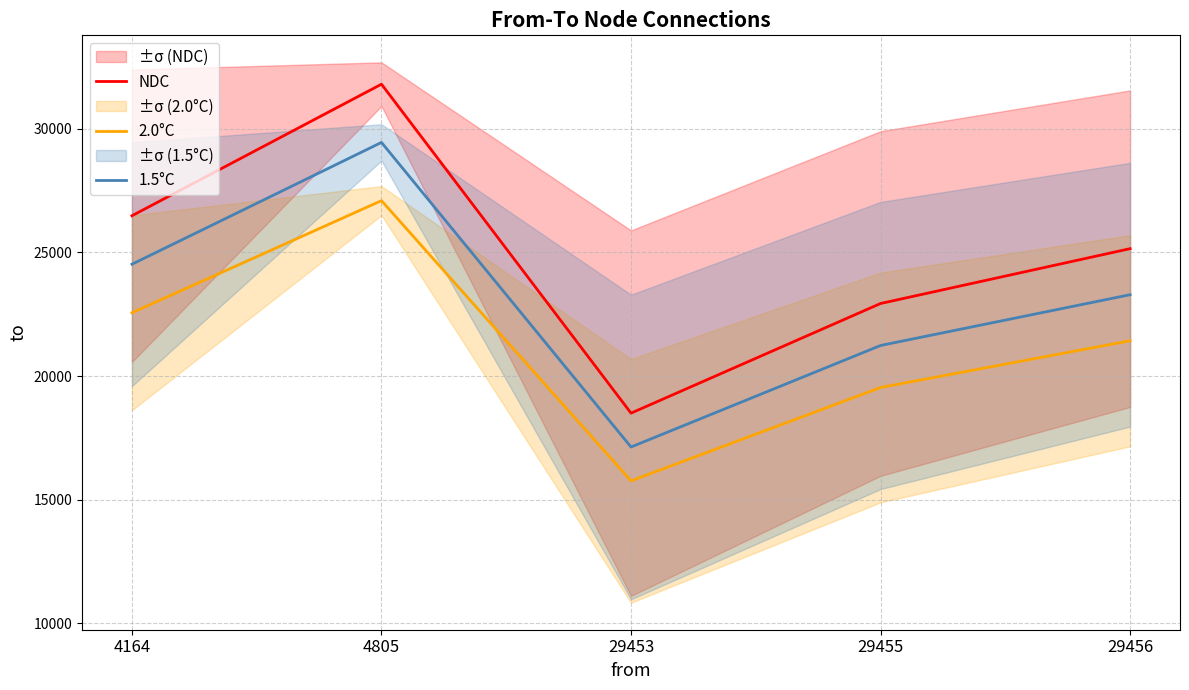

What is the difference between the maximum and minimum values in the NDC series?

13310.5